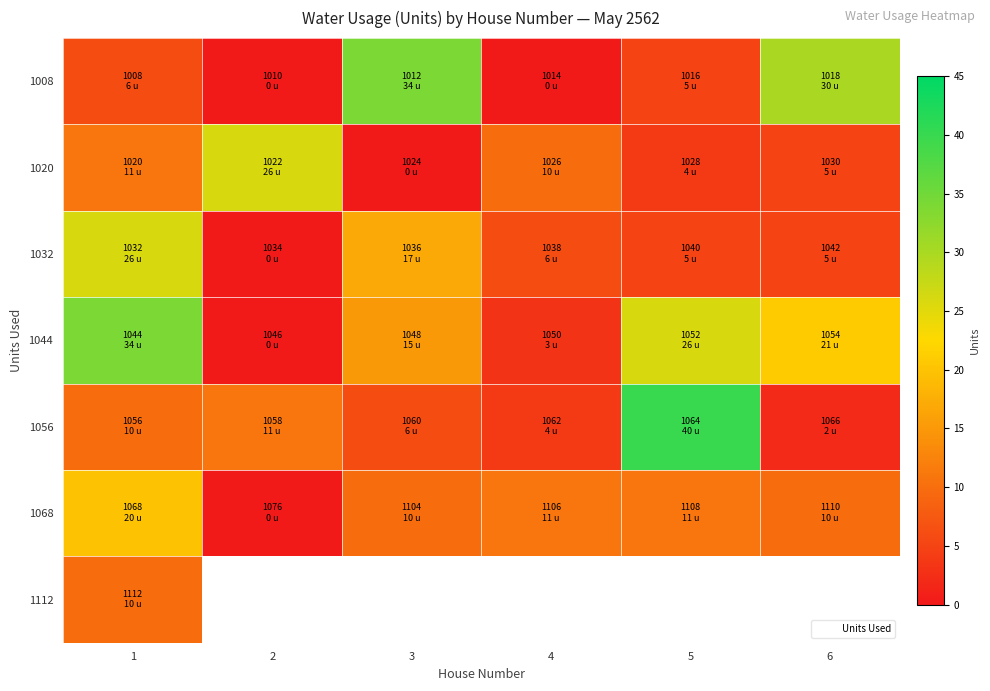

At 1, list the series in order from largest to smallest.

1044, 1032, 1068, 1020, 1056, 1112, 1008